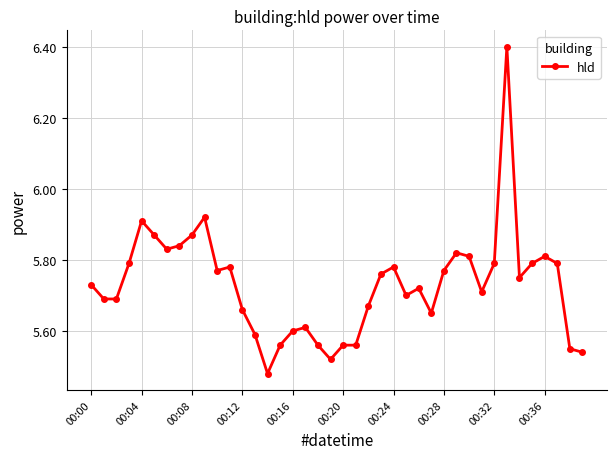

Does the chart have visible grid lines?

Yes